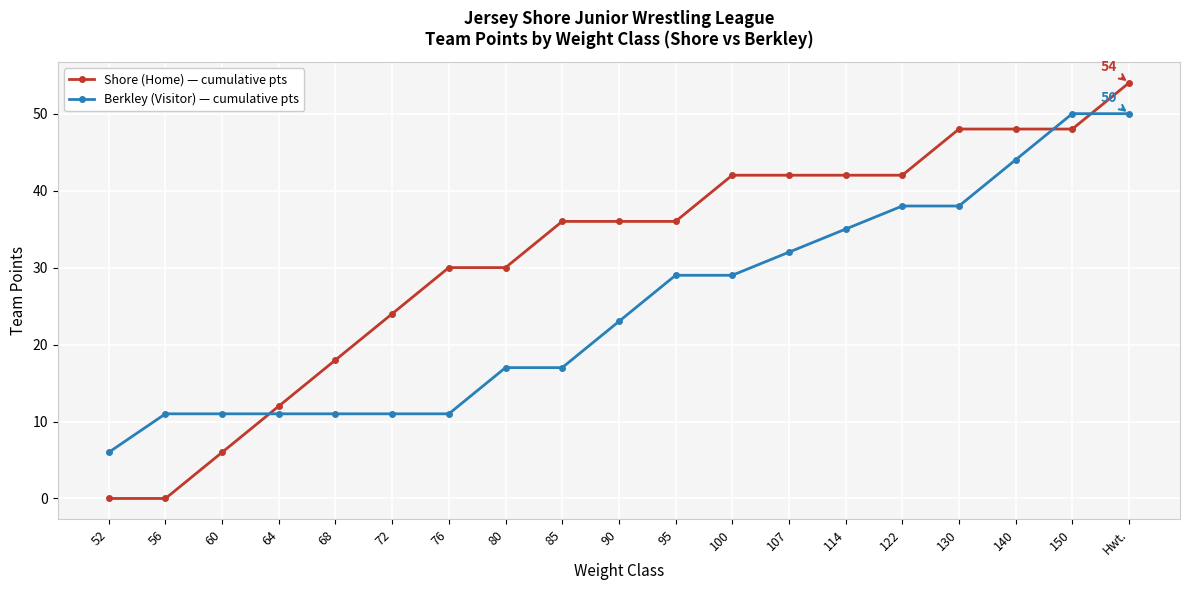

What is the difference between the Berkley (Visitor) — cumulative pts values at 130 and 80?

21